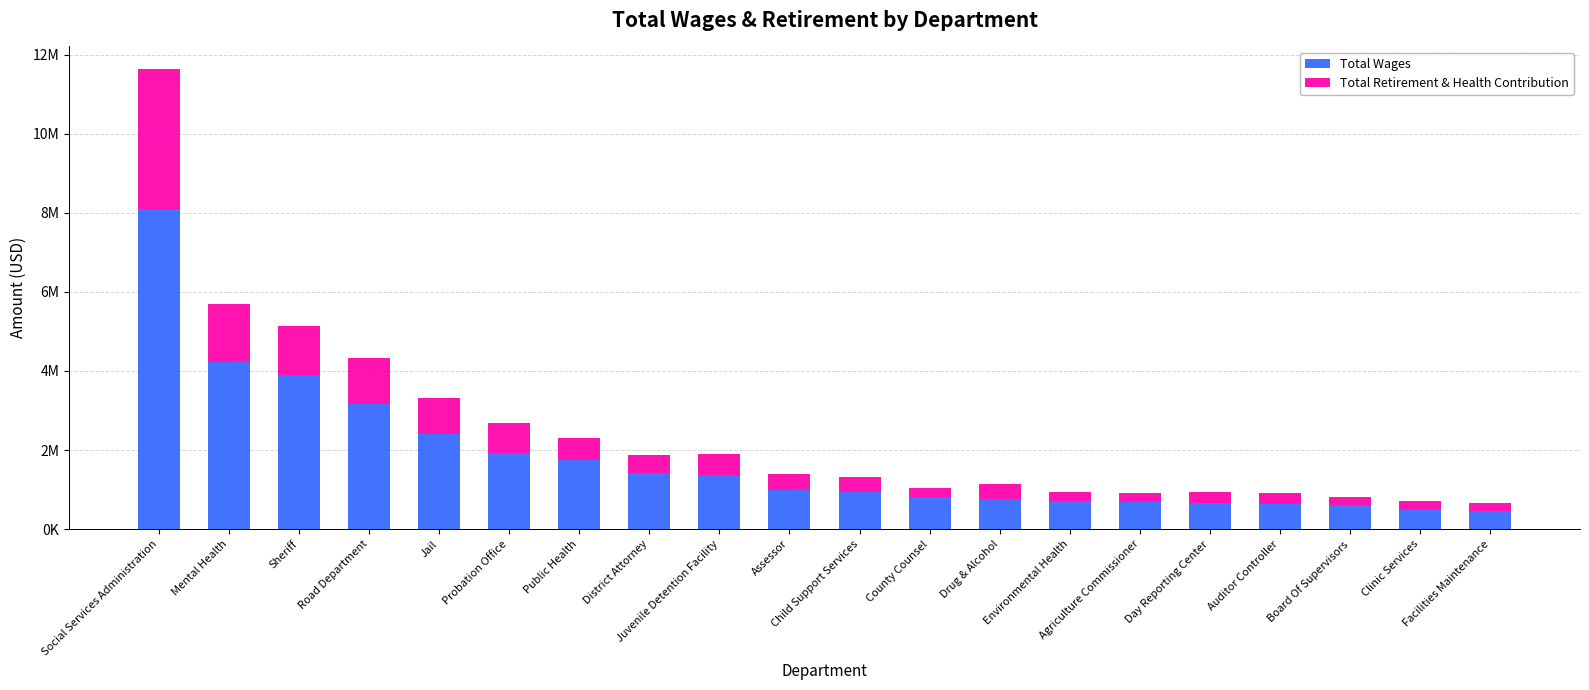

What is the total value across all series at Clinic Services?

723801